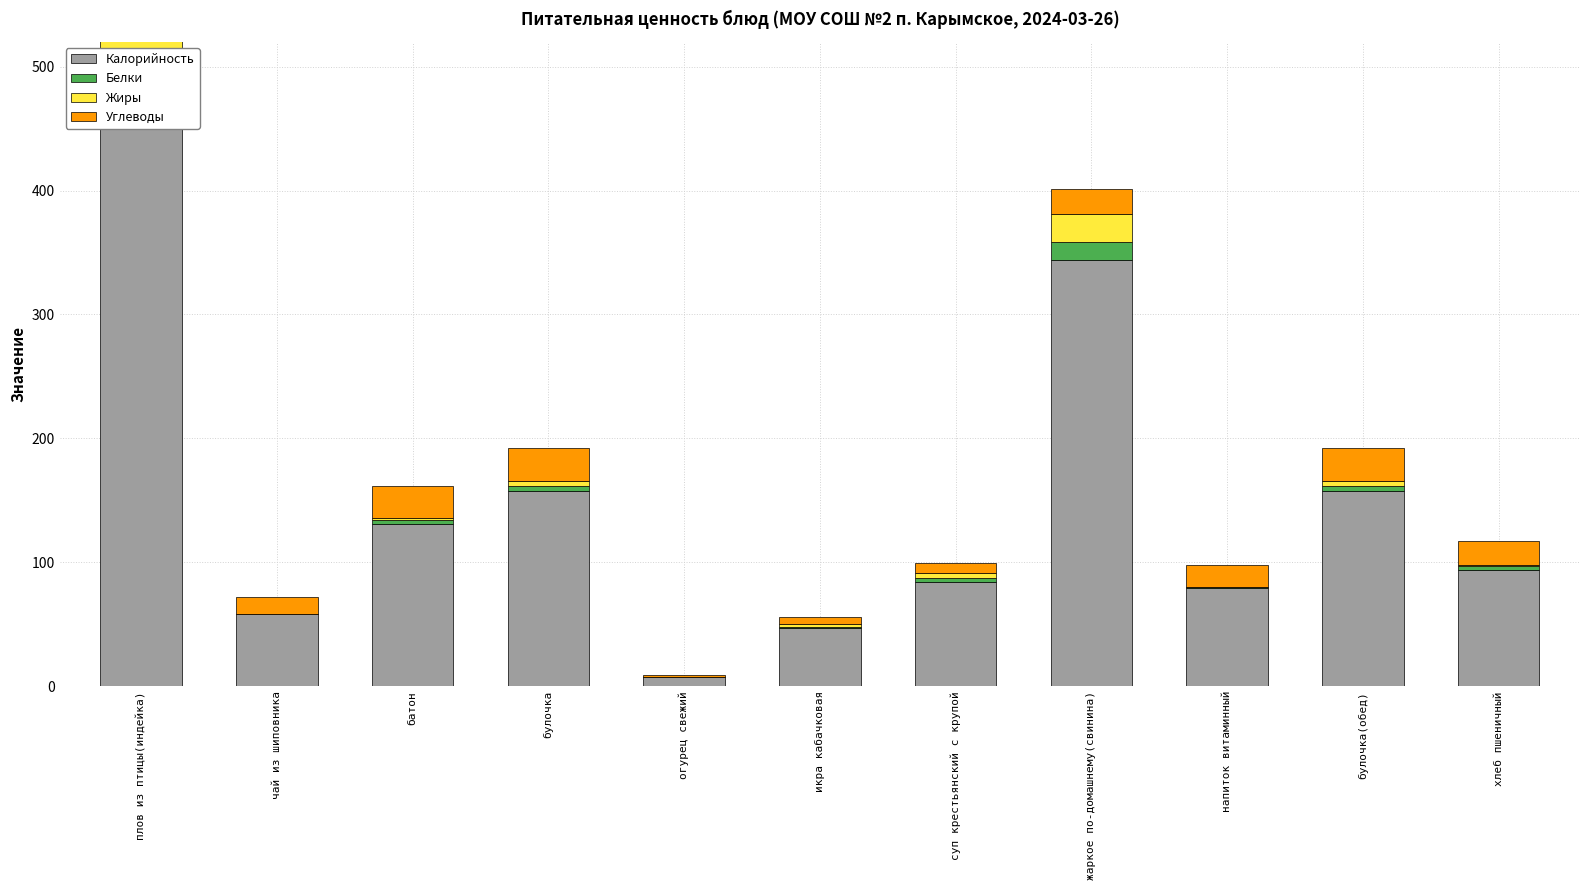

Which series has the widest spread of values?

Калорийность